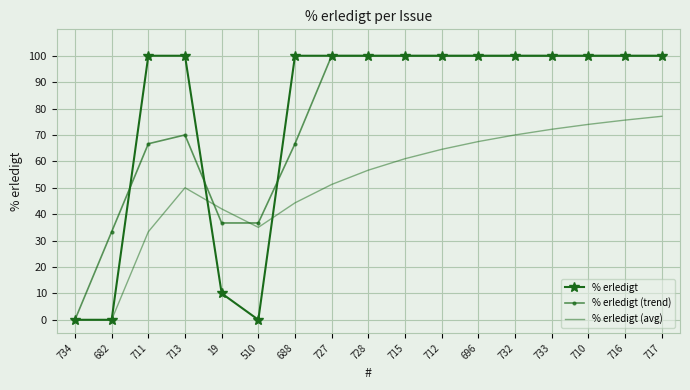

Which series changed the most between 711 and 717?

% erledigt (avg)